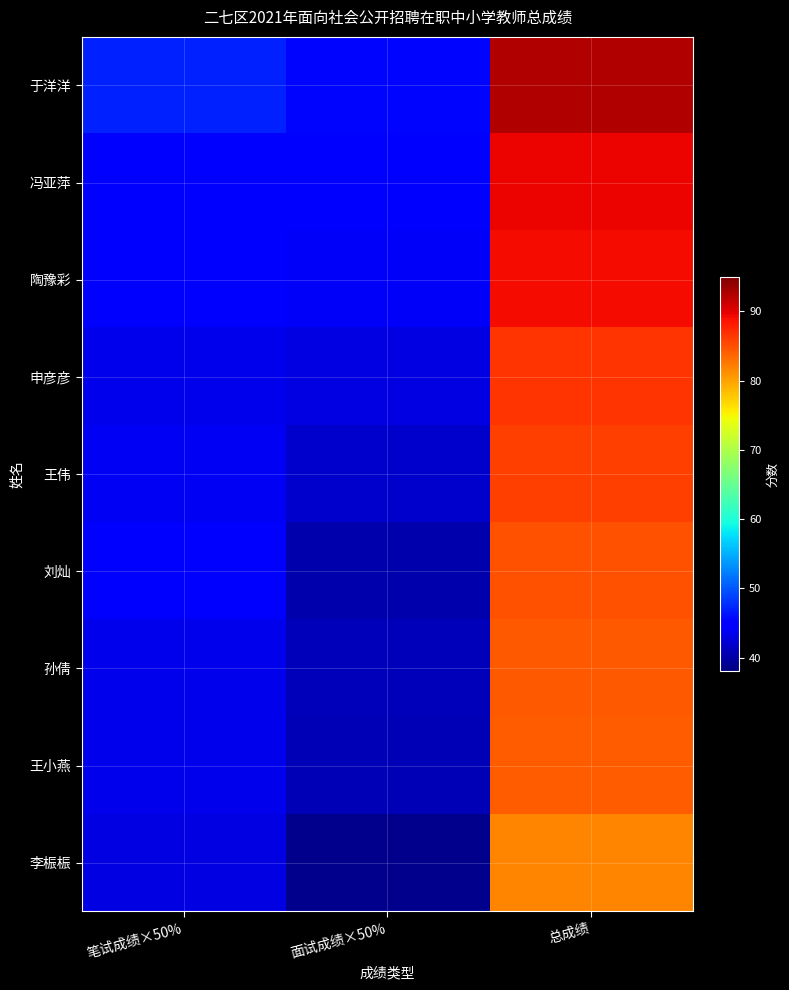

What is the total value across all series at 面试成绩×50%?

380.6